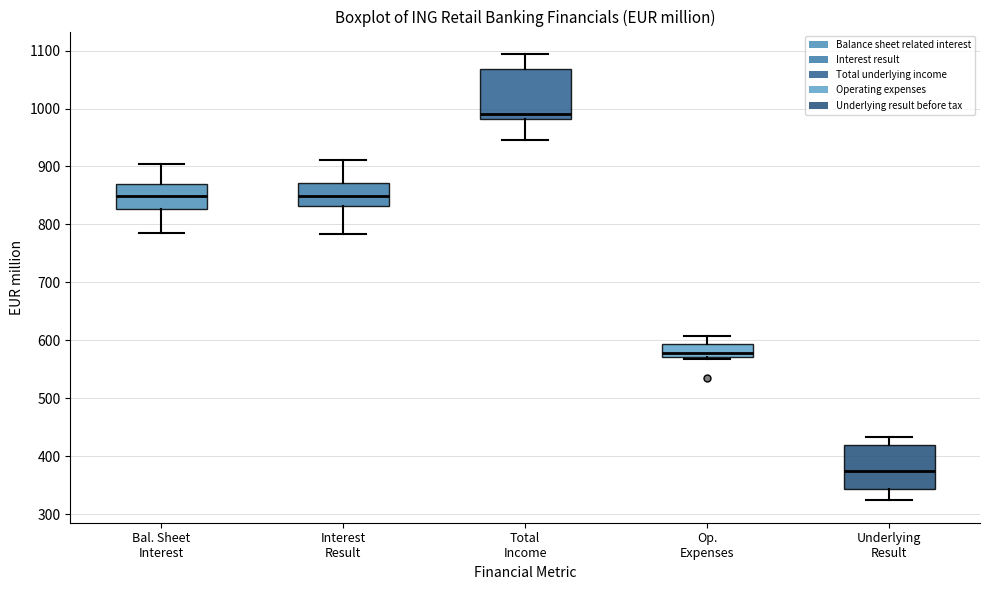

Which box has the highest median line?

Total Income